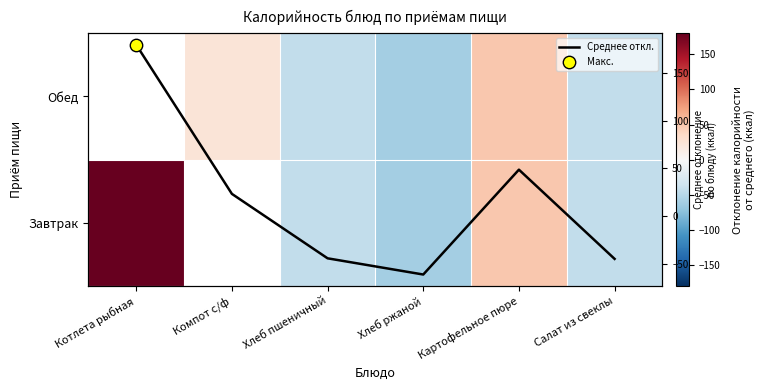

What is the difference between the second highest and minimum values in the Завтрак series?

17.0